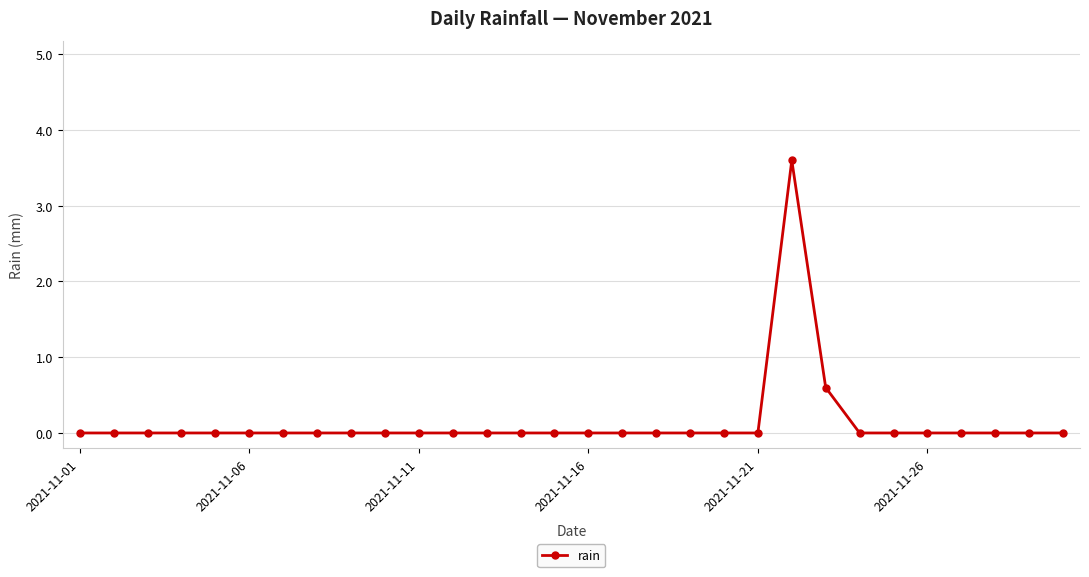

What is the maximum value shown in the chart?

3.6